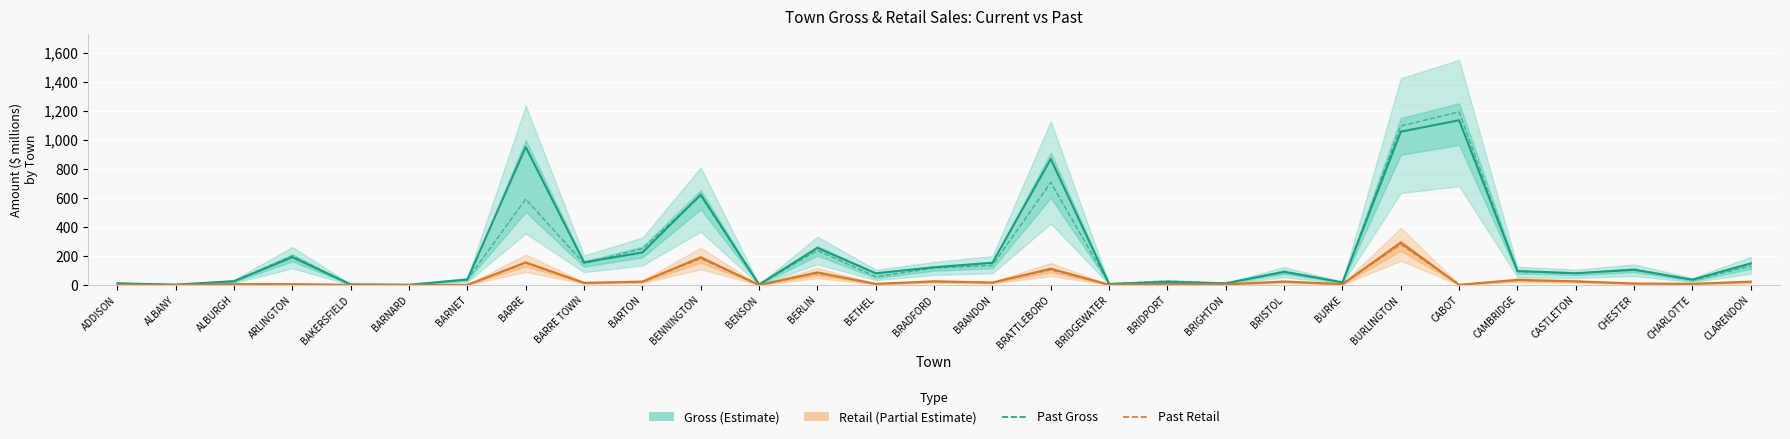

At which category does Gross reach its first local valley?

ALBANY